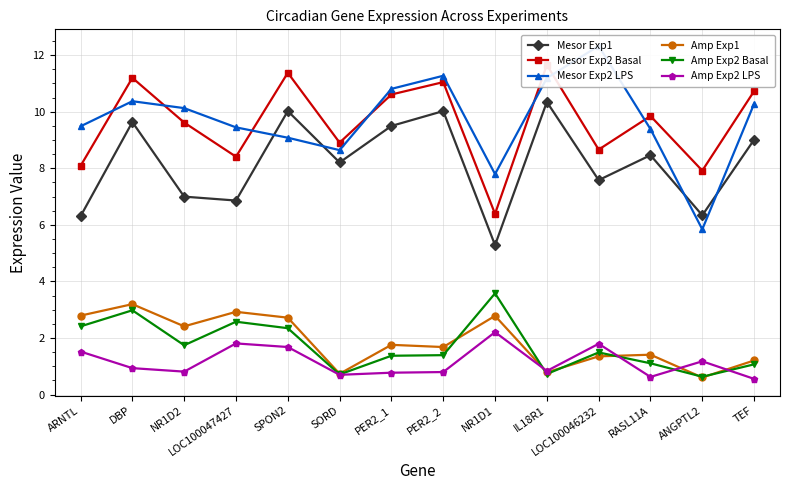

Which has a higher value, TEF or PER2_1?

PER2_1